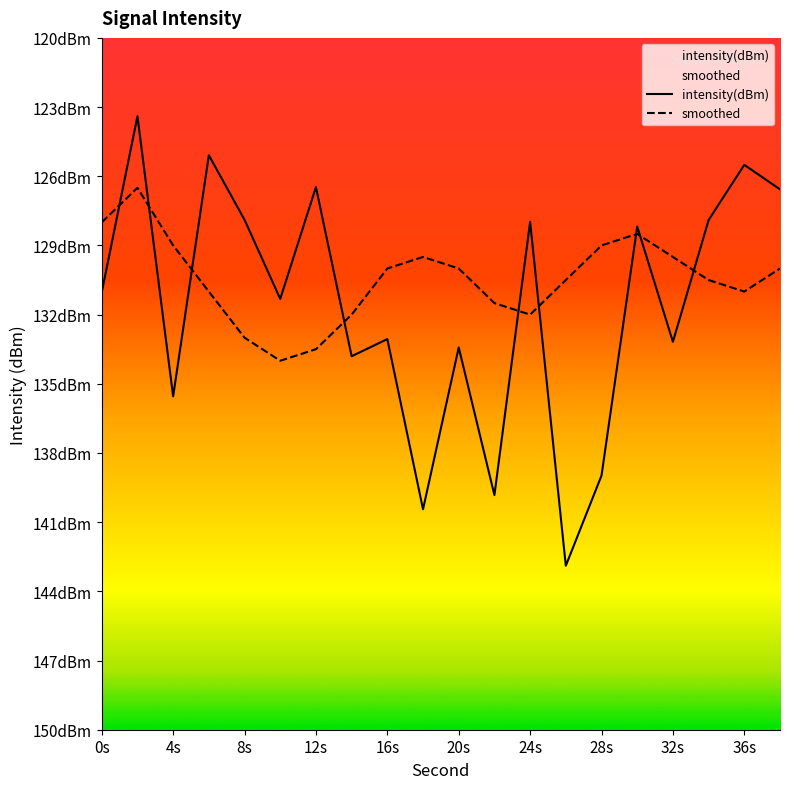

Is it true that intensity(dBm) equals -179.2 at 24s?

False